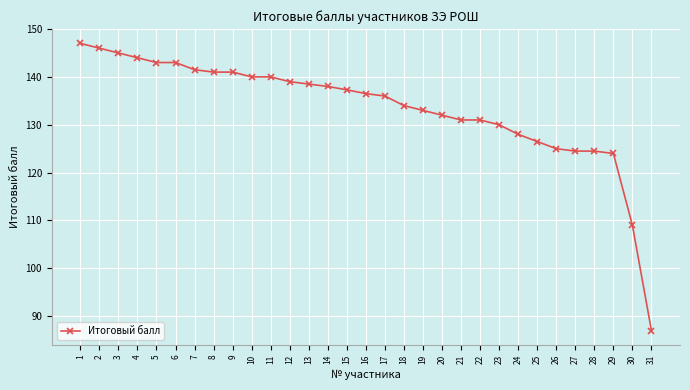

What is the ratio of the value at 3 to the value at 7?

1.0